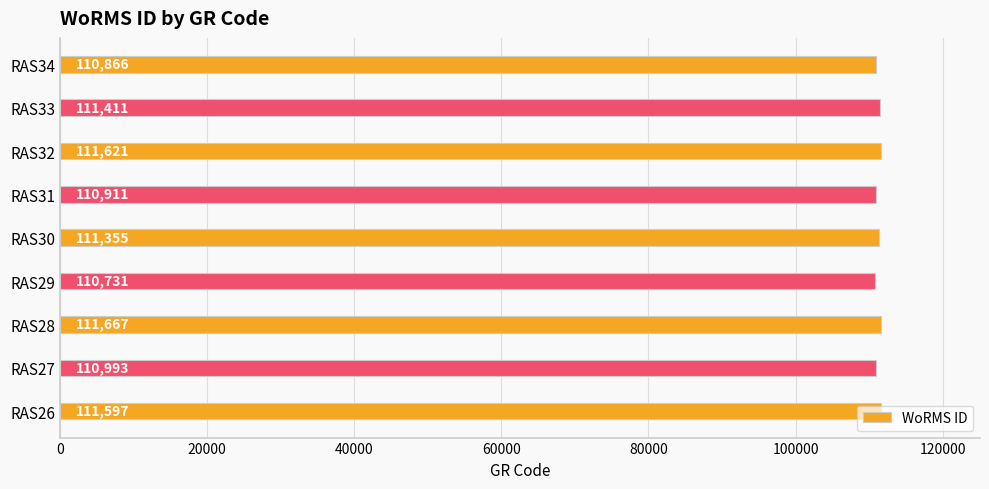

Is it true that the value at RAS26 is 111597?

True